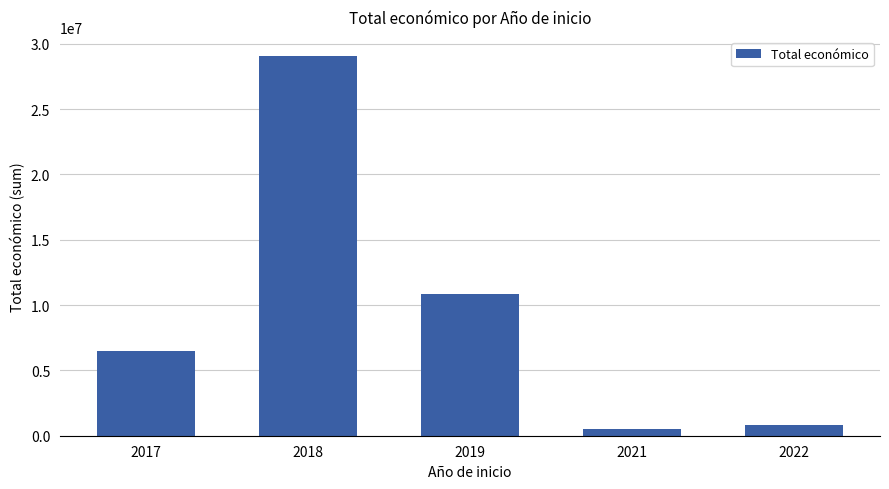

What is the average value?

9552777